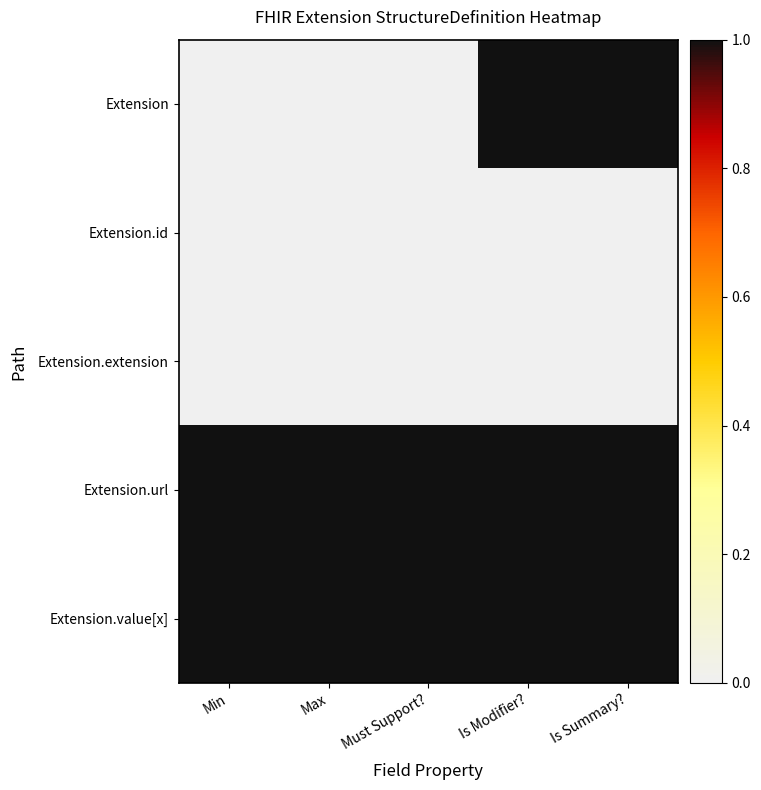

Reading left to right, transcribe all the data shown in this chart.

Extension: Min=0	Max=0	Must Support?=0	Is Modifier?=1	Is Summary?=1
Extension.id: Min=0	Max=0	Must Support?=0	Is Modifier?=0	Is Summary?=0
Extension.extension: Min=0	Max=0	Must Support?=0	Is Modifier?=0	Is Summary?=0
Extension.url: Min=1	Max=1	Must Support?=1	Is Modifier?=1	Is Summary?=1
Extension.value[x]: Min=1	Max=1	Must Support?=1	Is Modifier?=1	Is Summary?=1